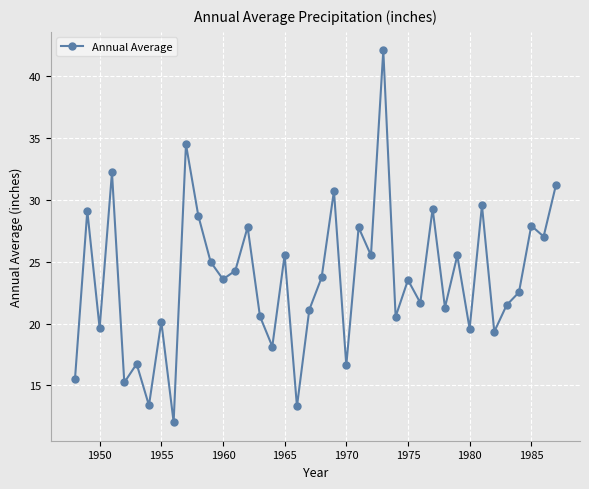

How many points are higher than both their immediate neighbors (excluding endpoints)?

15